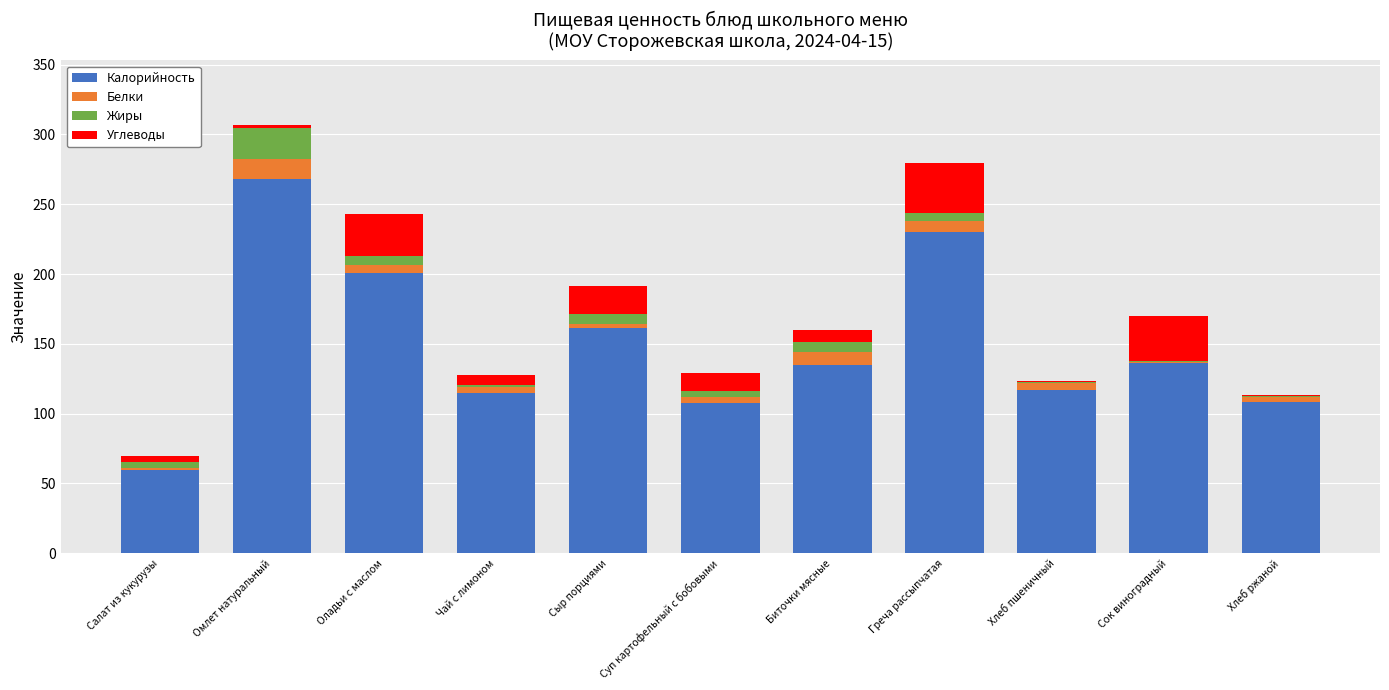

Is it true that Калорийность equals 107.8 at Суп картофельный с бобовыми?

True